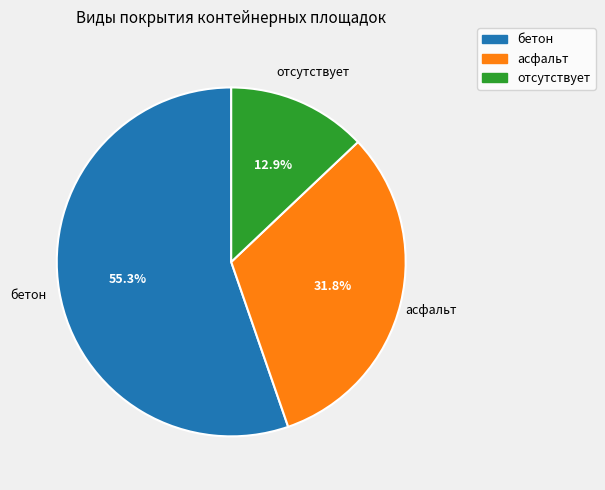

Which category accounts for the majority?

бетон